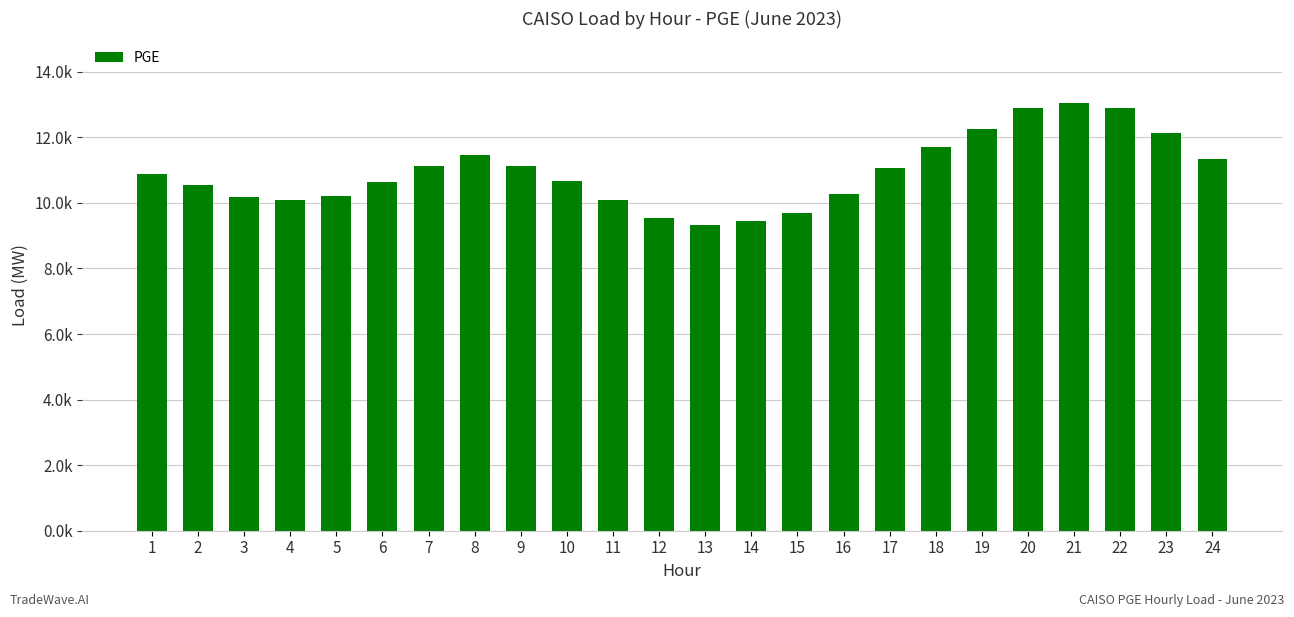

Reading left to right, extract all data points from this chart.

10894.1	10533.6	10193.4	10077.9	10199.7	10638.5	11113.0	11446.6	11129.1	10662.5	10087.7	9538.7	9338.4	9456.2	9696.5	10283.9	11059.8	11714.5	12254.5	12884.1	13052.8	12887.3	12140.0	11346.2